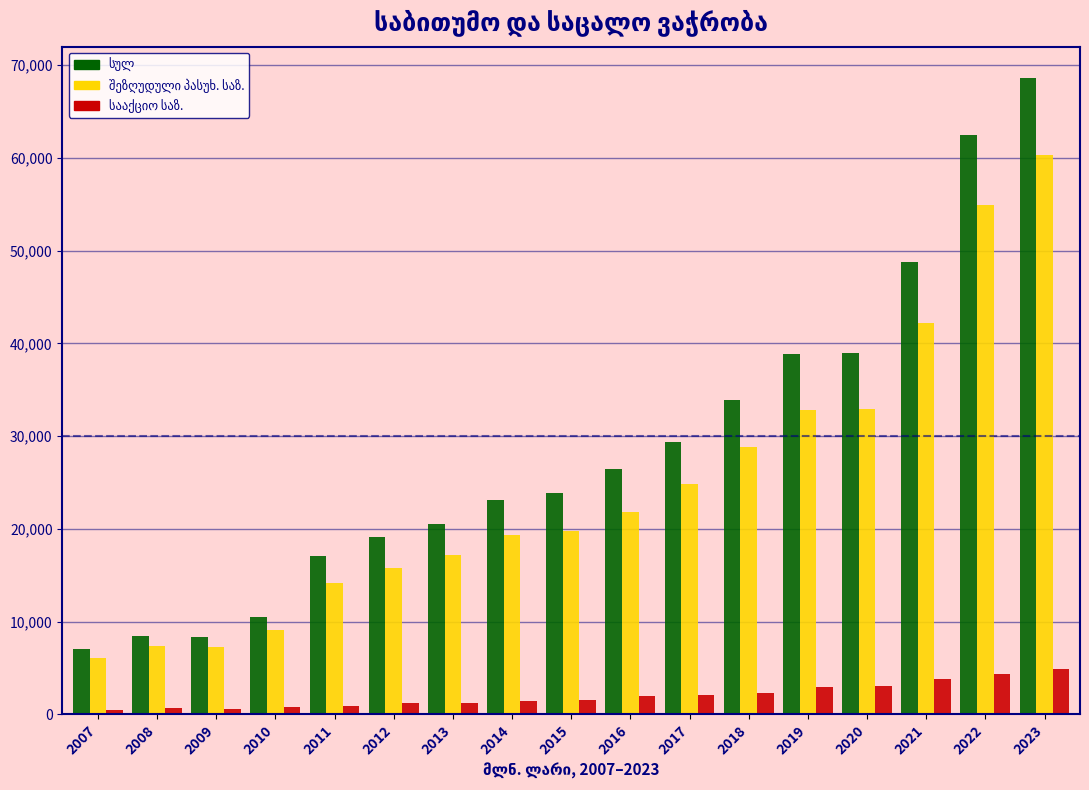

Which label corresponds to the largest value in the chart?

2023